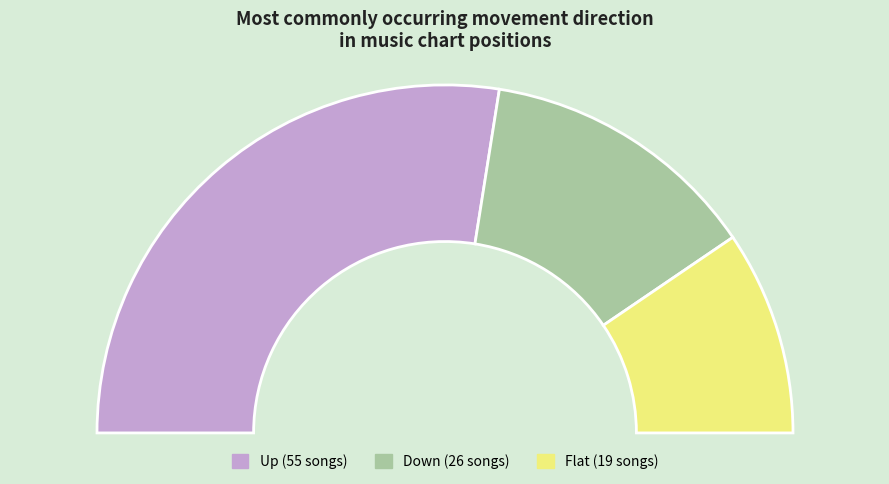

Is there a majority slice in this chart?

Yes